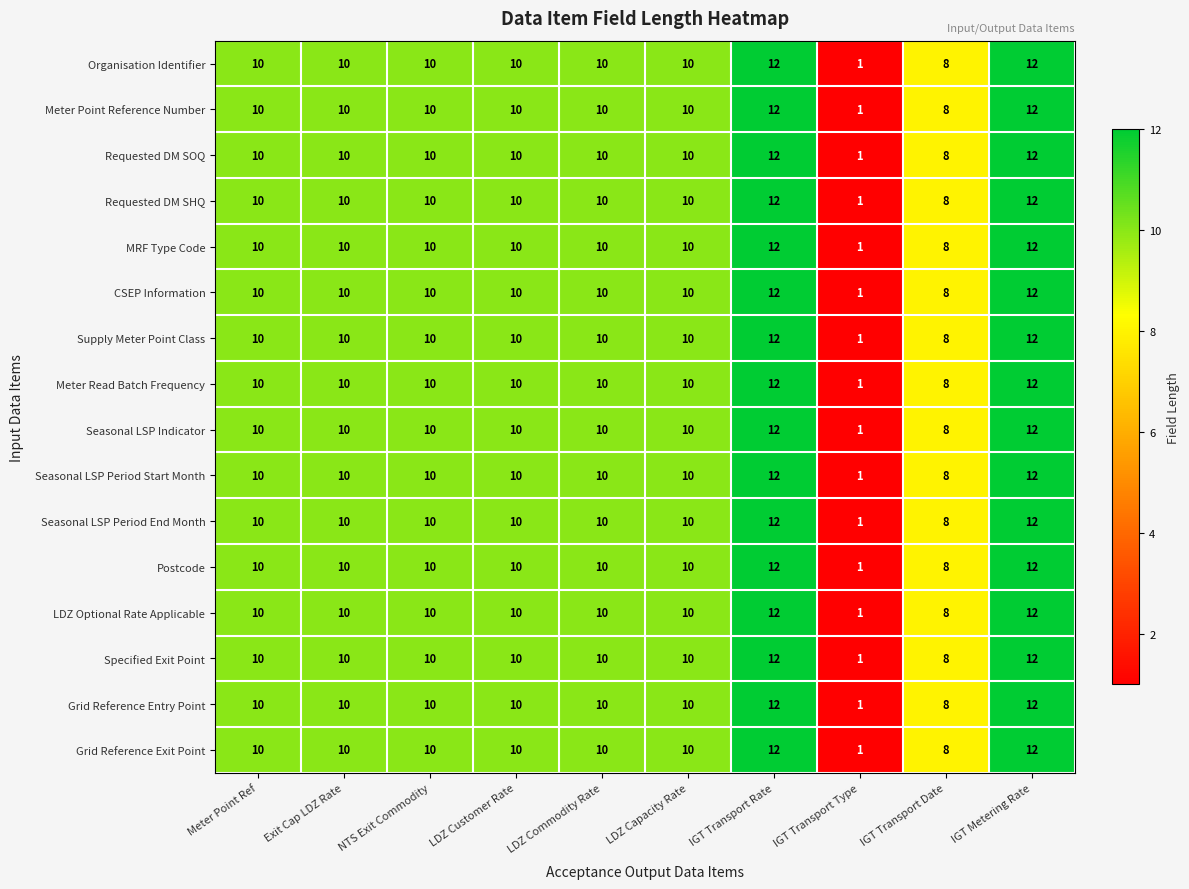

At which label is Requested DM SOQ closest to 6?

IGT Transport Date